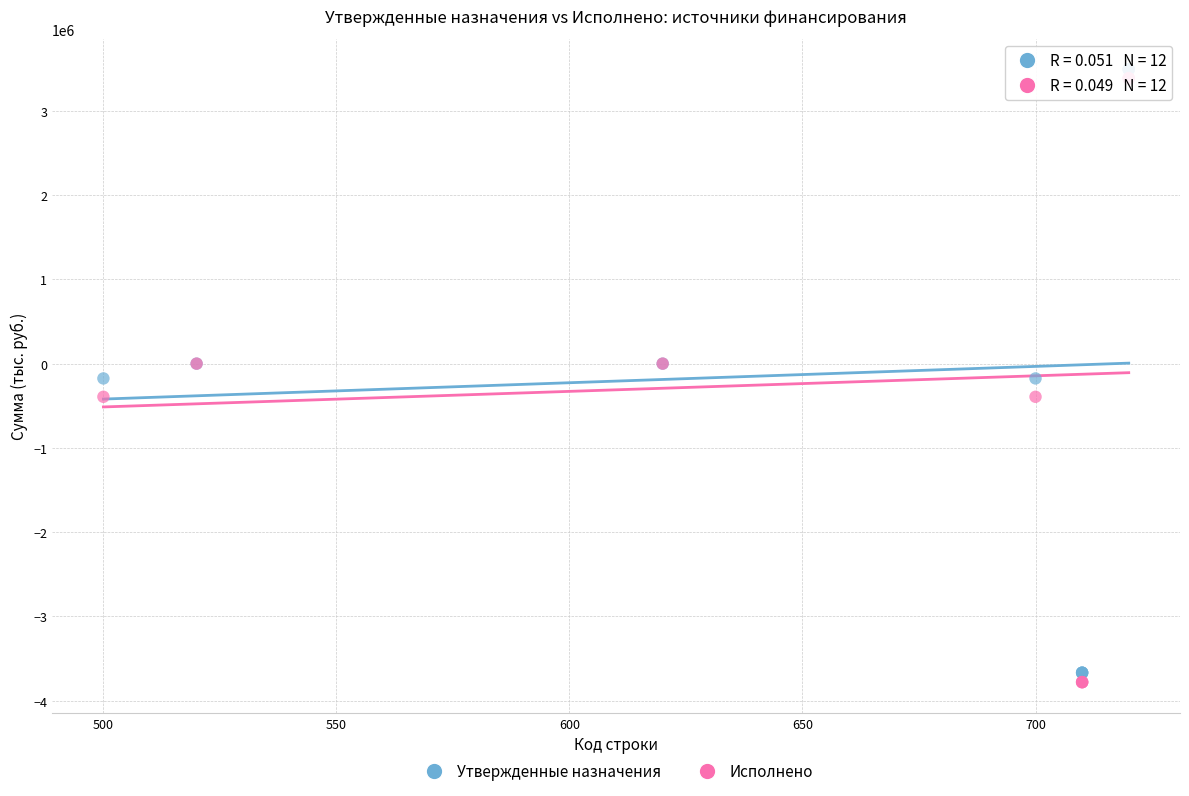

What are all the series names shown in the legend?

Утвержденные назначения, Исполнено